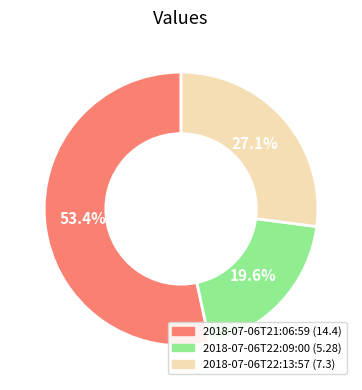

Is there a majority slice in this chart?

Yes